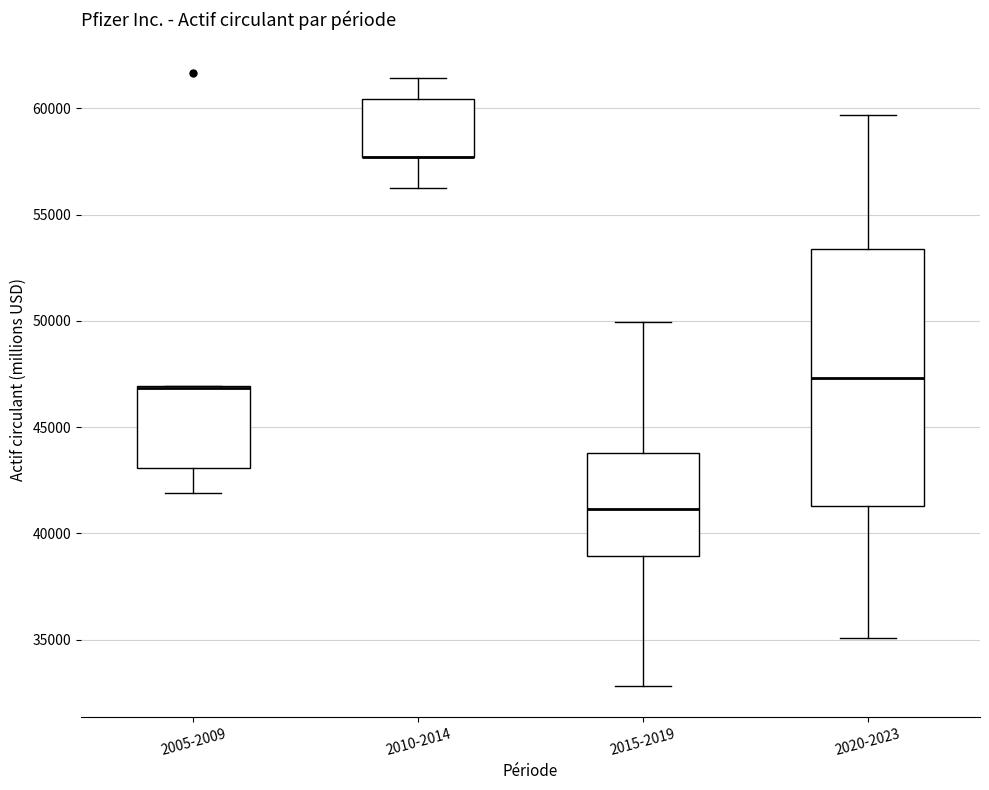

Where does the lower whisker of the box for 2010-2014 end on the y-axis? The values are not printed on the chart, so give them approximately, as read against the axis.

56000